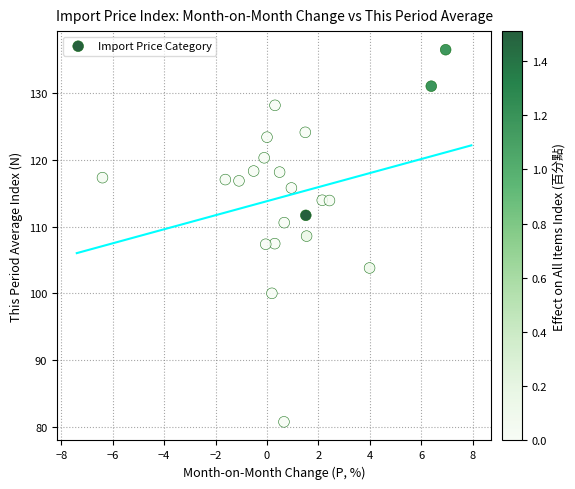

What is the range of X values (max minus min)?

13.4